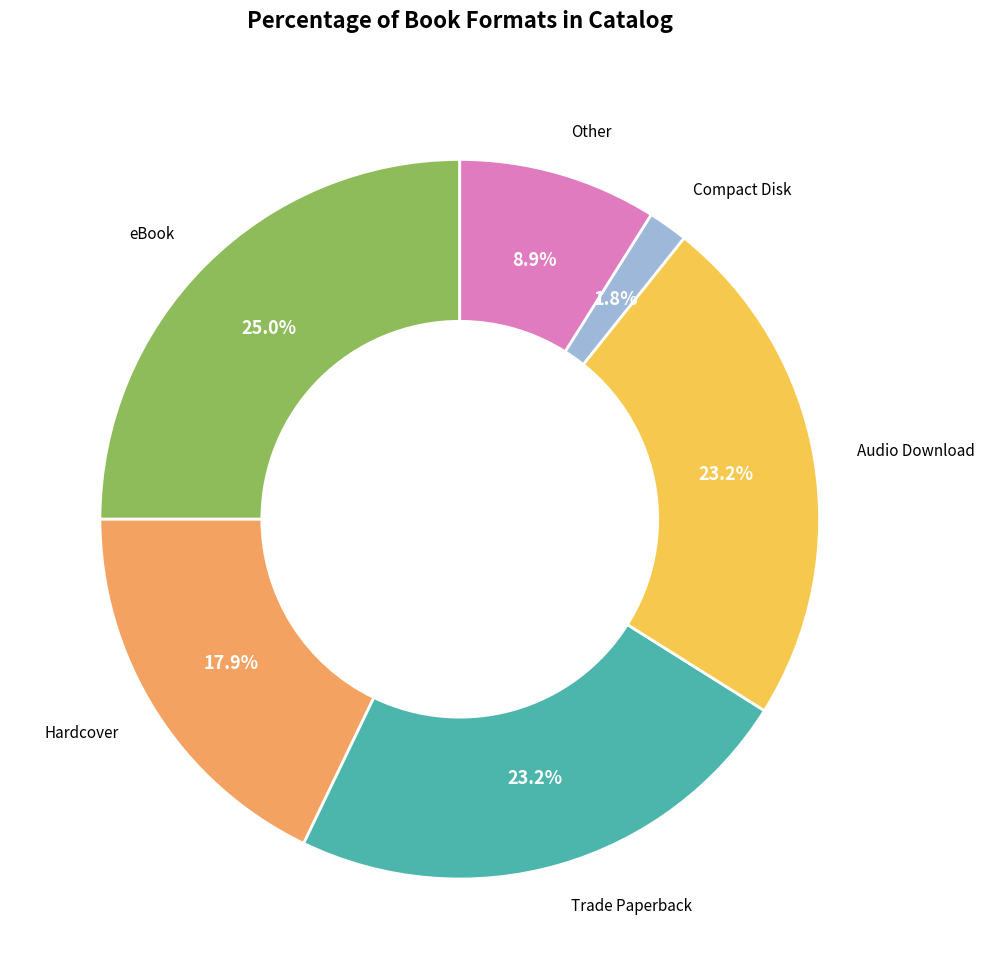

How many segments does this pie chart have?

6